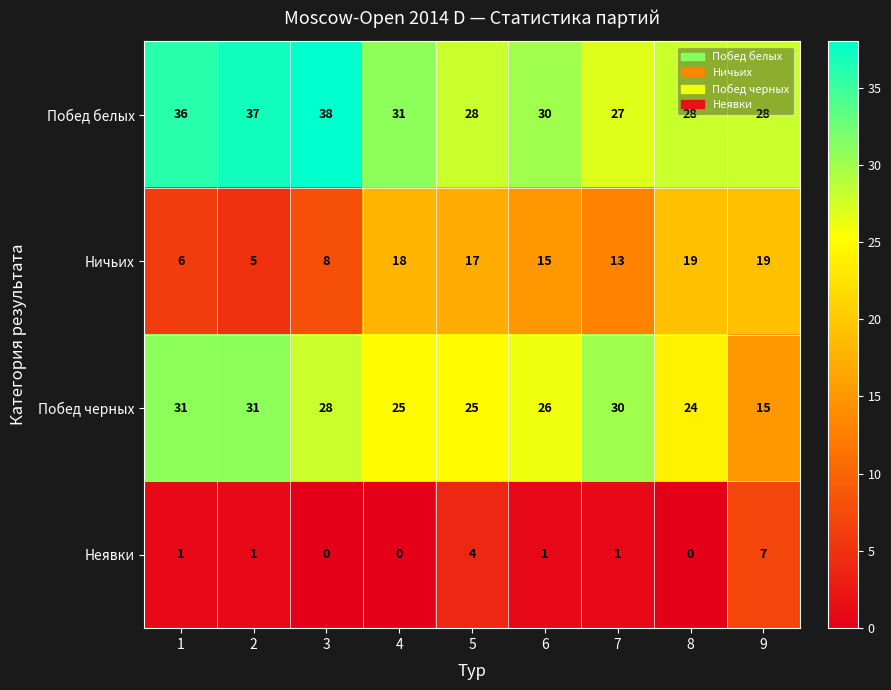

The Побед черных series shows 17 at 7. True or false?

False